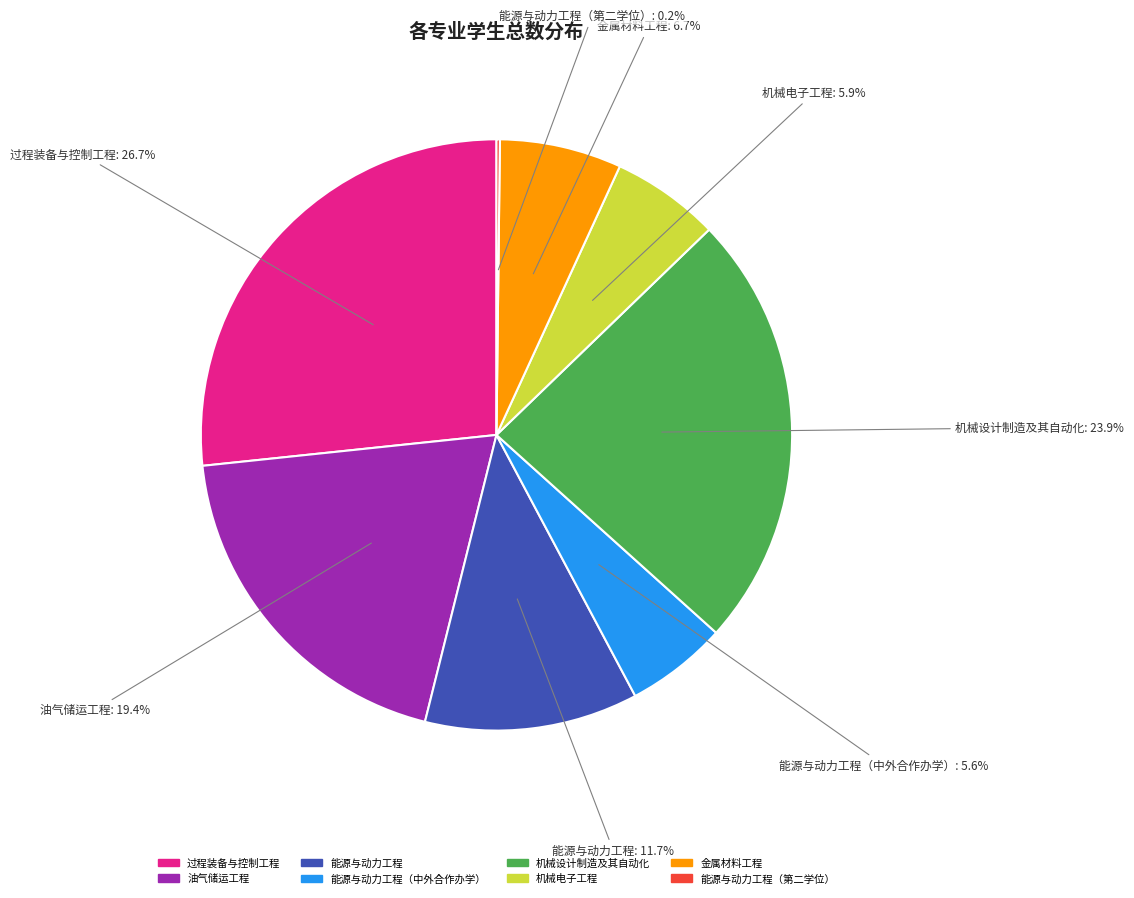

Which slice is the largest?

过程装备与控制工程